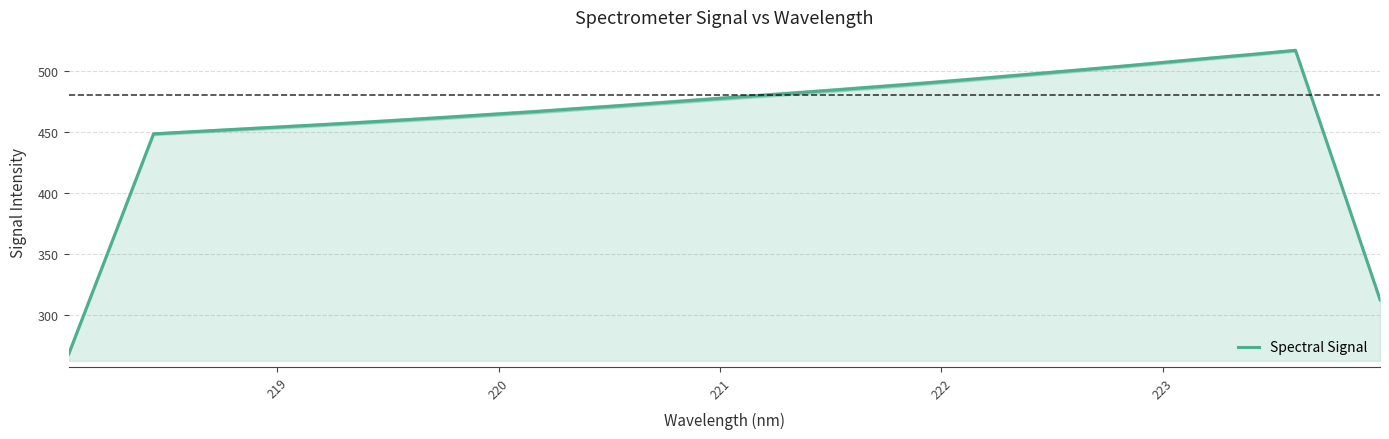

What is the lowest value of the Spectral Signal series?

267.9